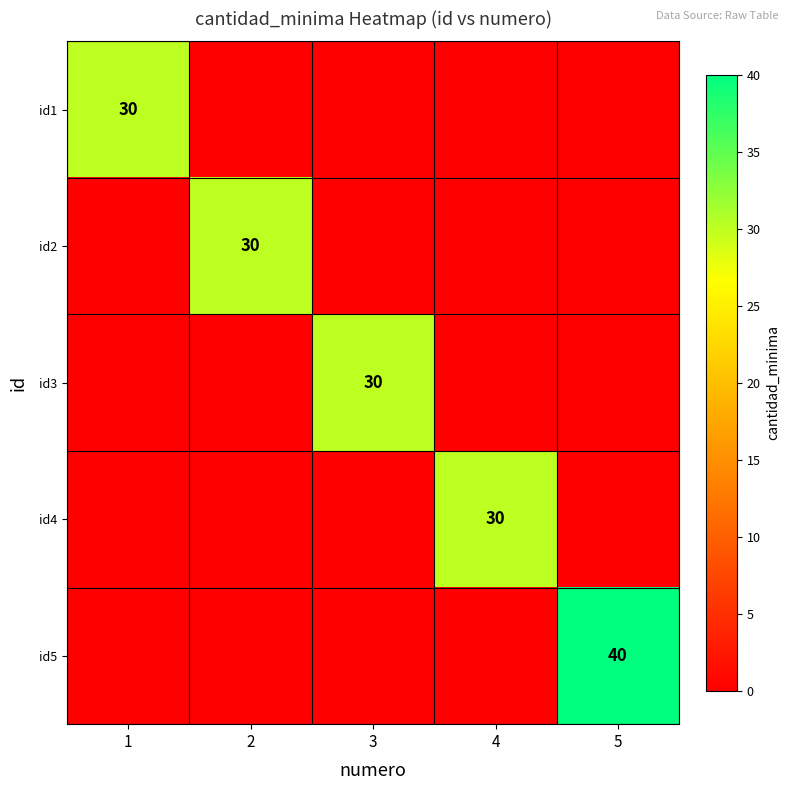

True or false: id2 has a value of 30 at 2.

True